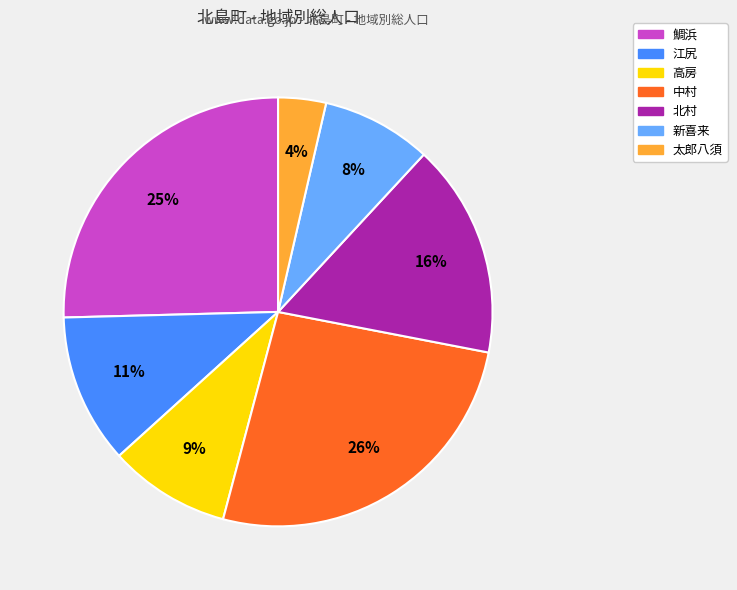

How many segments does this pie chart have?

7